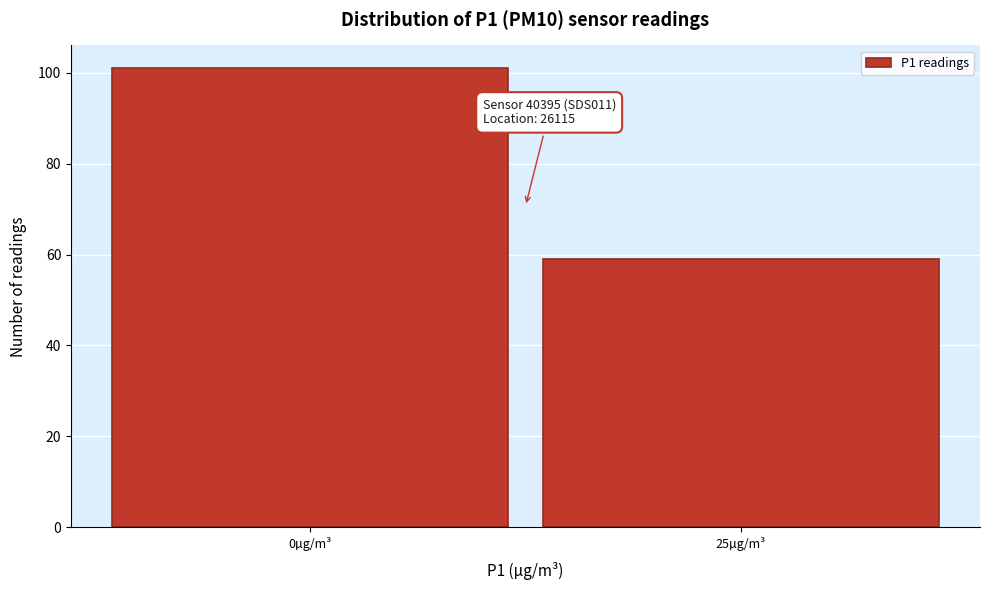

Reading left to right, what are all the values shown in this chart?

101	59